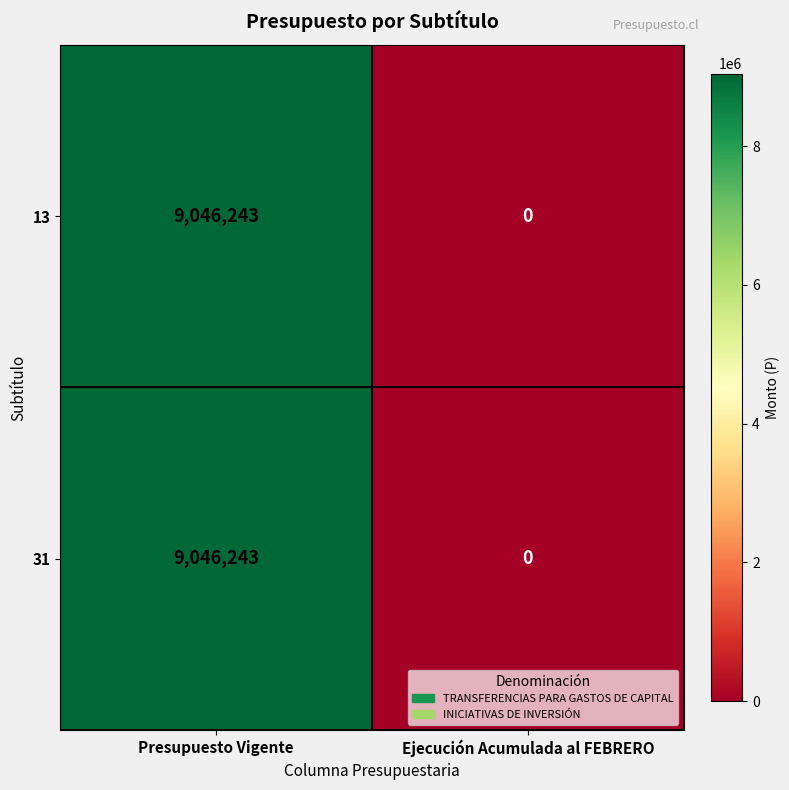

What is the difference between the maximum and minimum values in the 31 series?

9046243